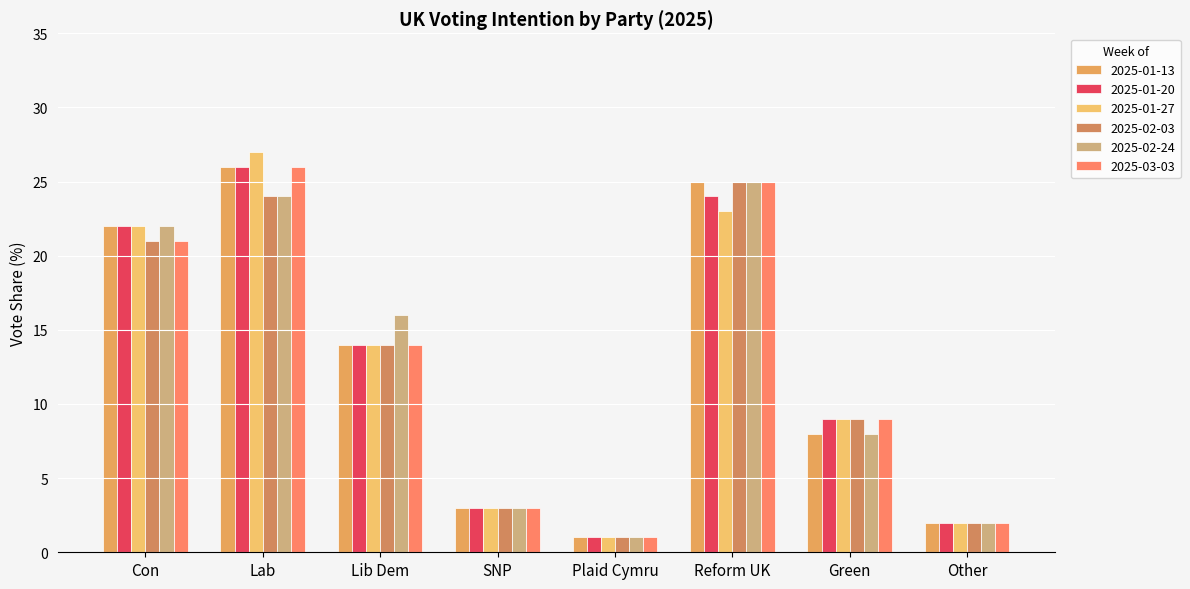

Is the value of 2025-03-03 at Lib Dem greater than the value of 2025-01-27 at Plaid Cymru?

Yes